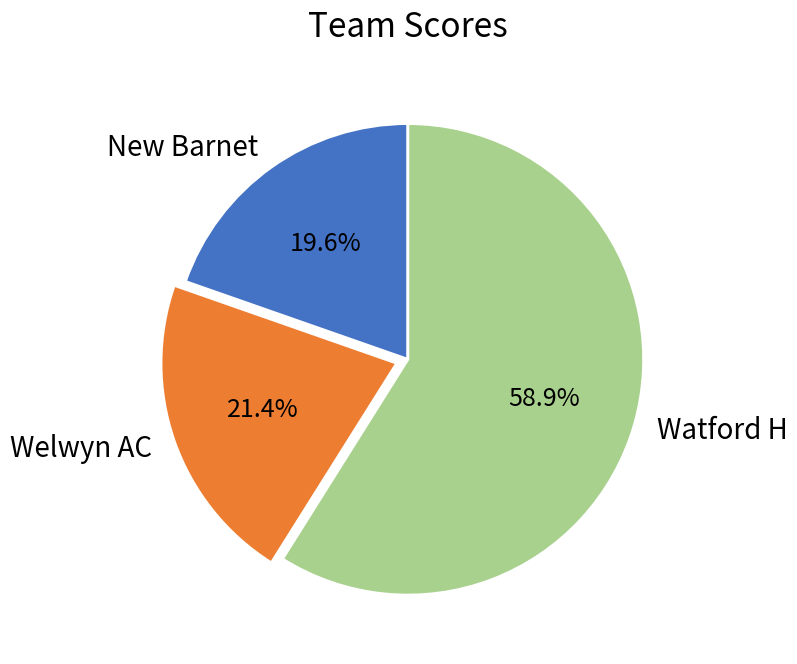

Which has a higher value, Welwyn AC or Watford H?

Watford H